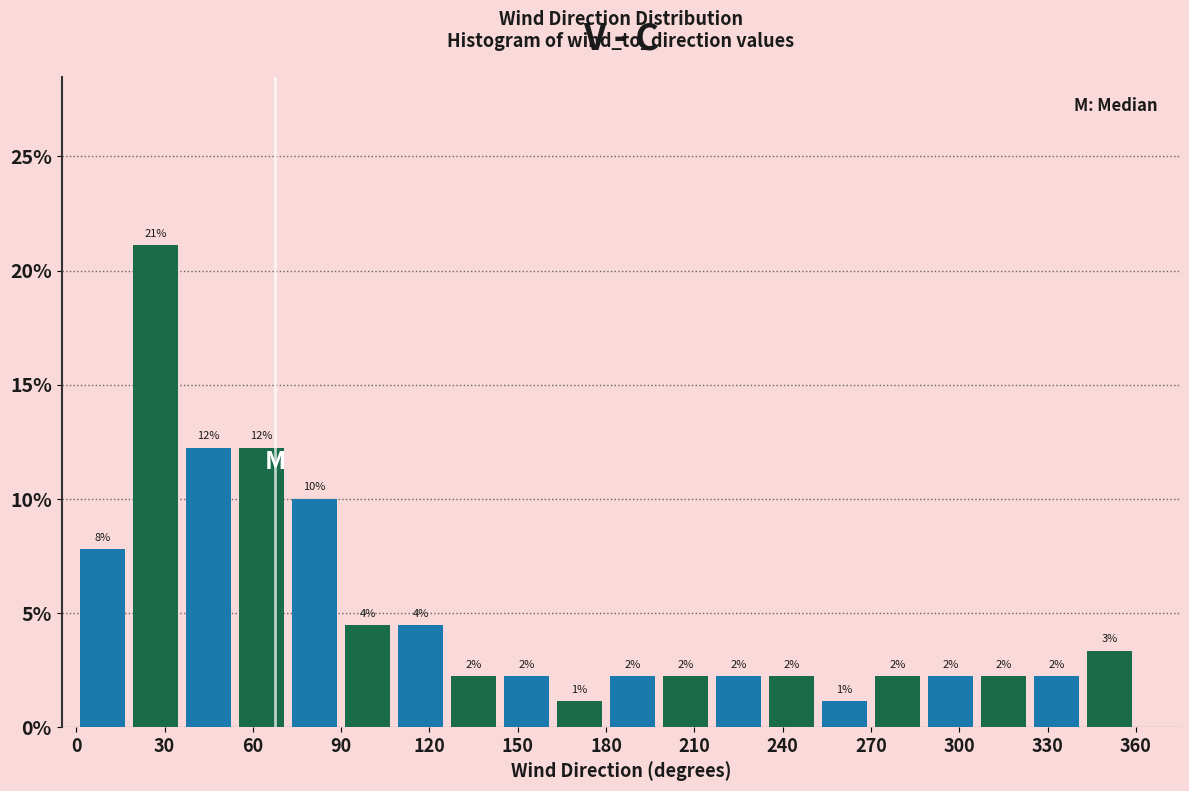

Around what value on the x-axis is the tallest bar? Give the approximate position of its centre, as read against the axis.

25